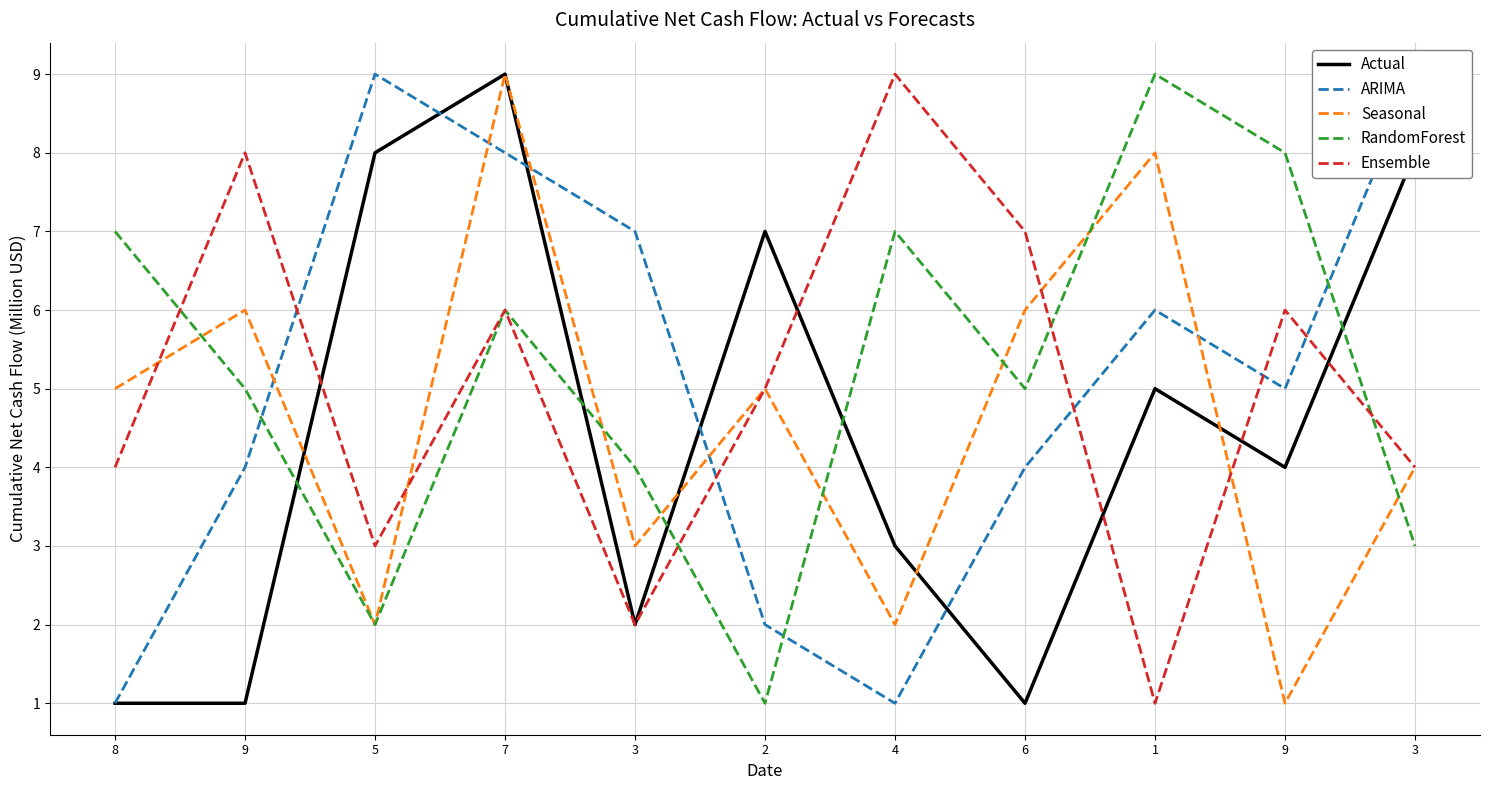

Count the number of categories in the chart.

11